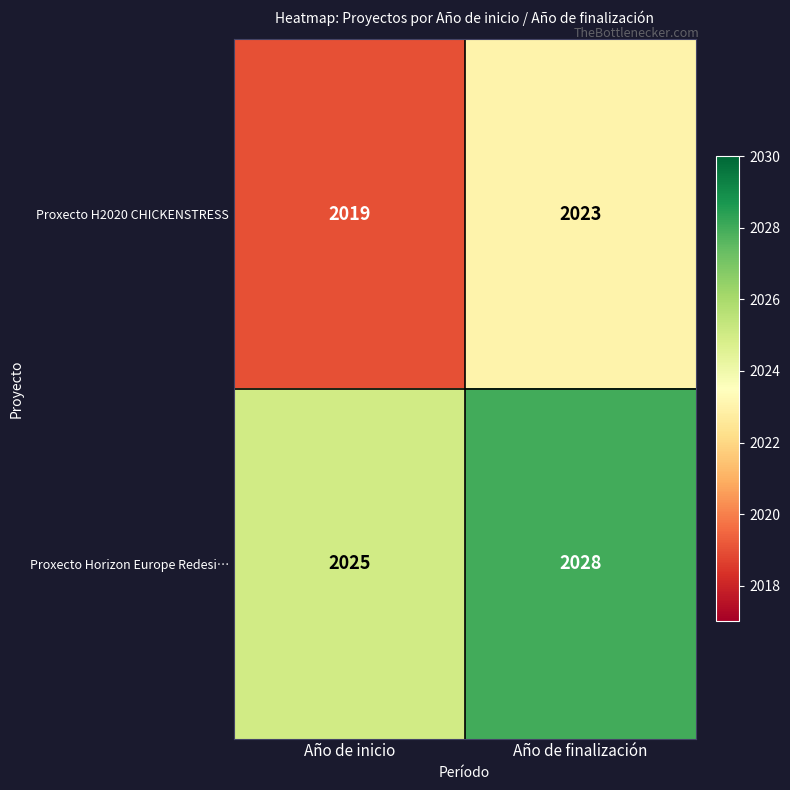

At which category does the chart reach its peak across all series?

Año de finalización